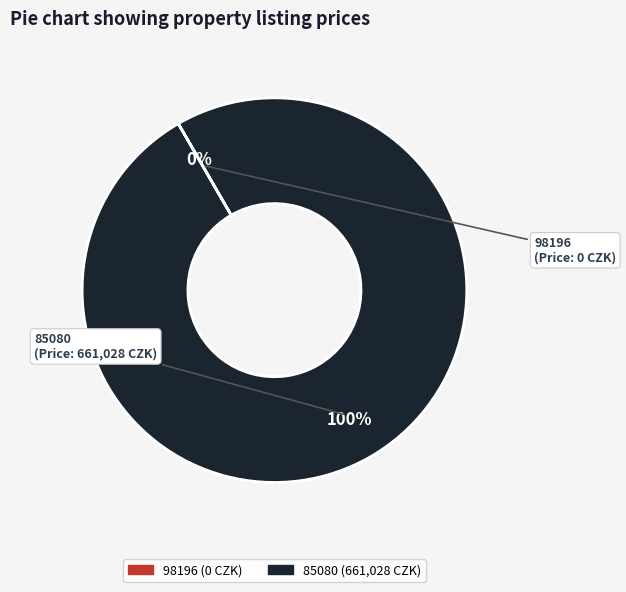

To the nearest percent, what portion does 85080 represent?

100%